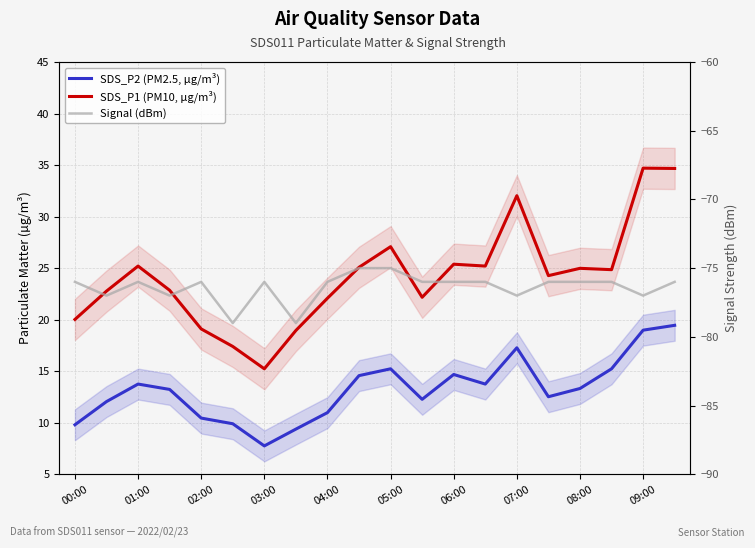

List the series in order of their peak value, highest first.

SDS_P1 (PM10, µg/m³), SDS_P2 (PM2.5, µg/m³), Signal (dBm)